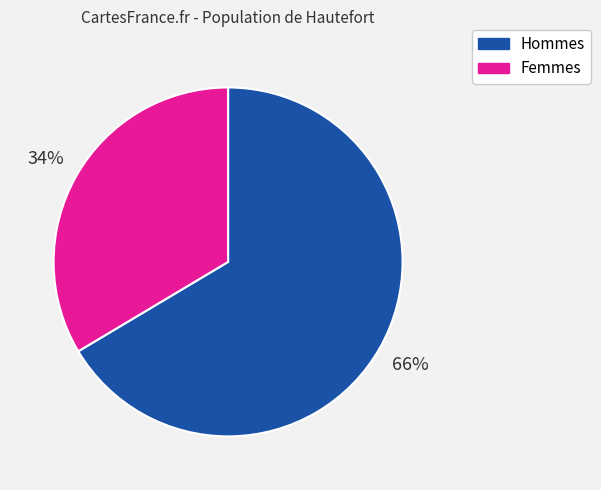

To the nearest percent, what is the combined percentage of Hommes and Femmes?

100%